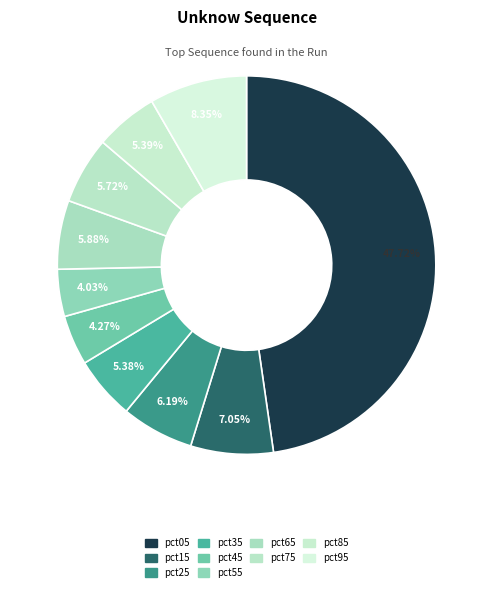

Which category has the biggest portion of the pie?

pct05